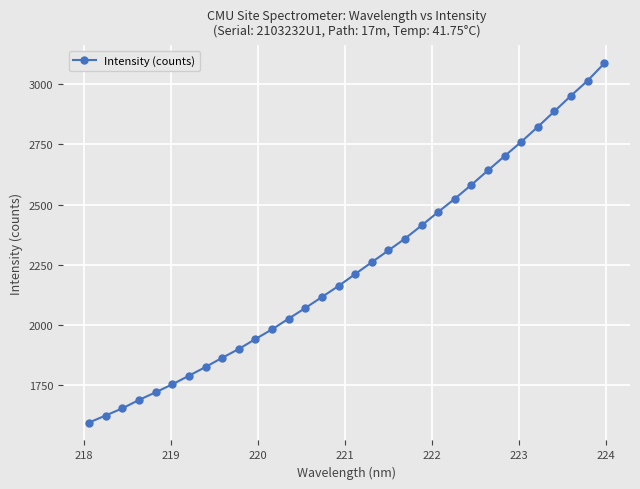

What is the difference between the maximum and minimum values?

1490.4